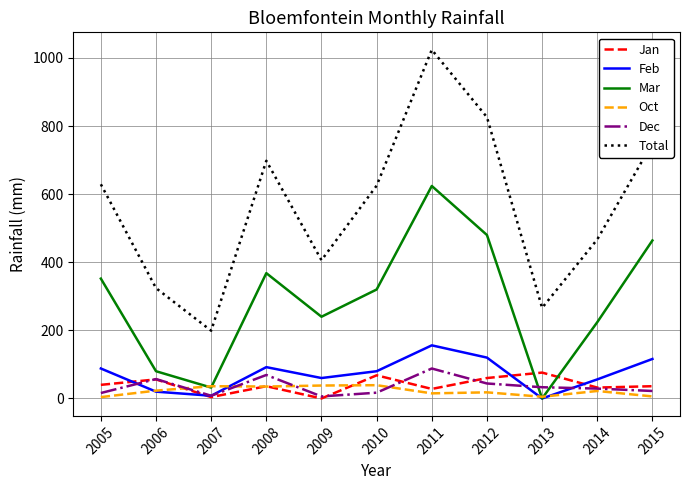

Which series changed the most between 2008 and 2015?

Mar